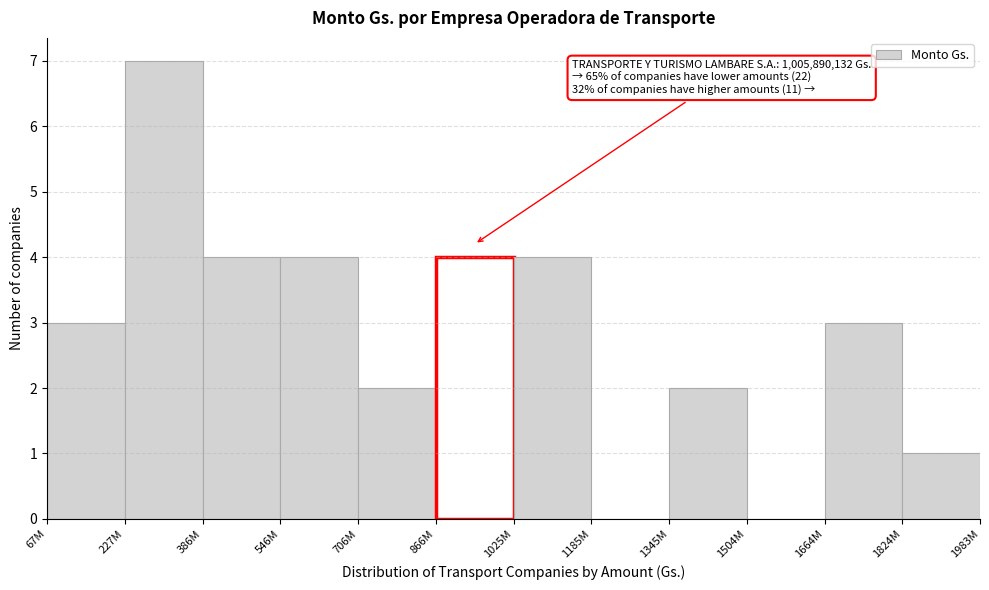

Reading right to left, list all the values displayed in this chart.

1824M=1	1664M=3	1504M=0	1345M=2	1185M=0	1025M=4	866M=4	706M=2	546M=4	386M=4	227M=7	67M=3